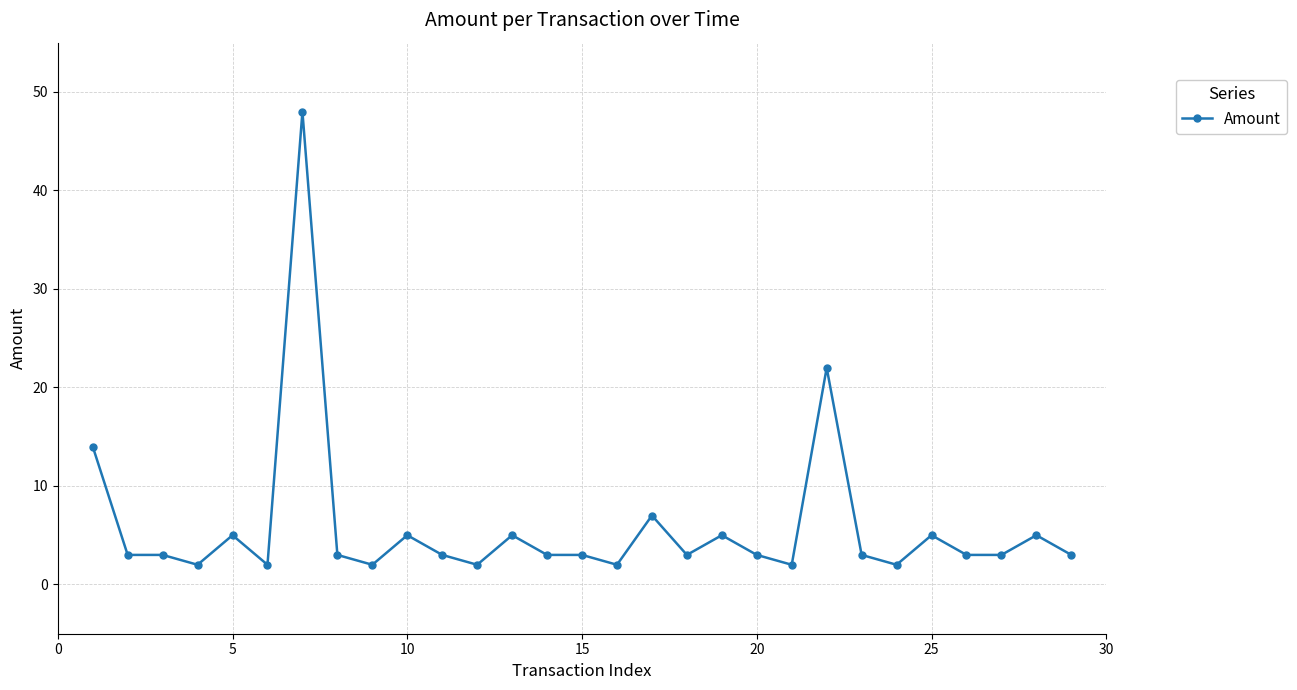

How many lines are shown in the chart?

1